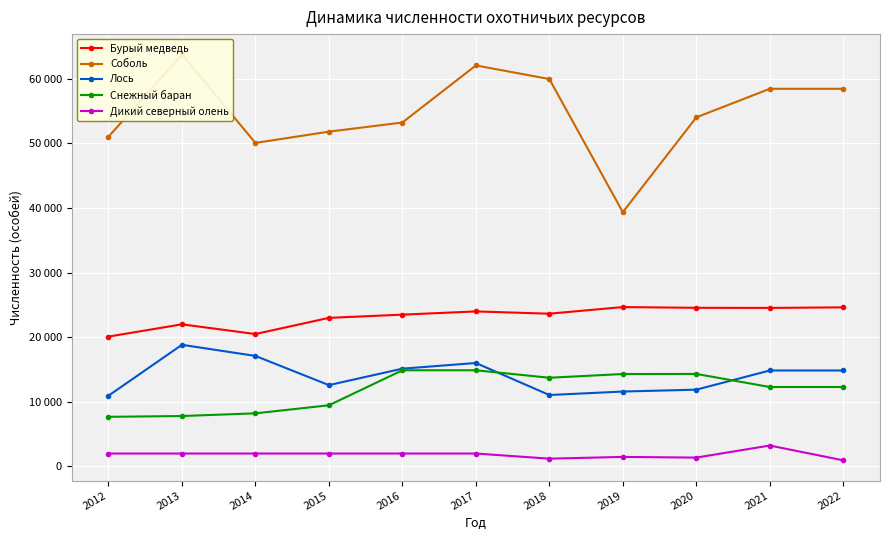

What are all the series names shown in the legend?

Бурый медведь, Соболь, Лось, Снежный баран, Дикий северный олень